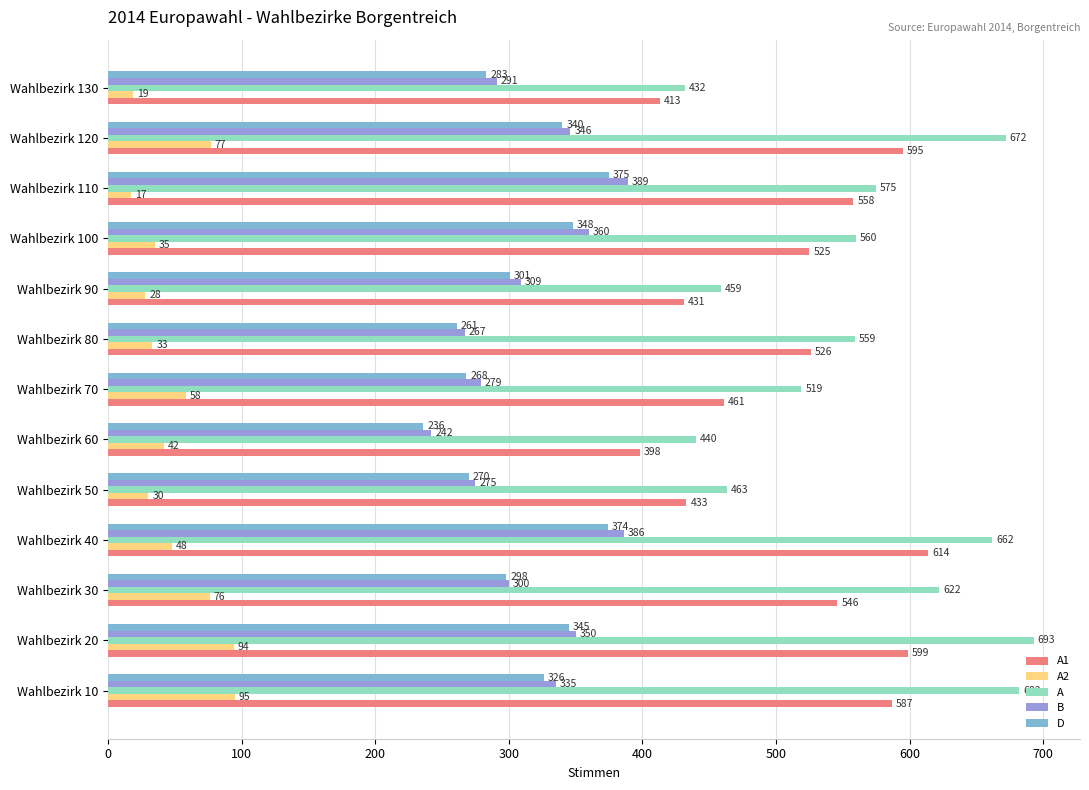

At which category is the sum across all series the highest?

Wahlbezirk 40